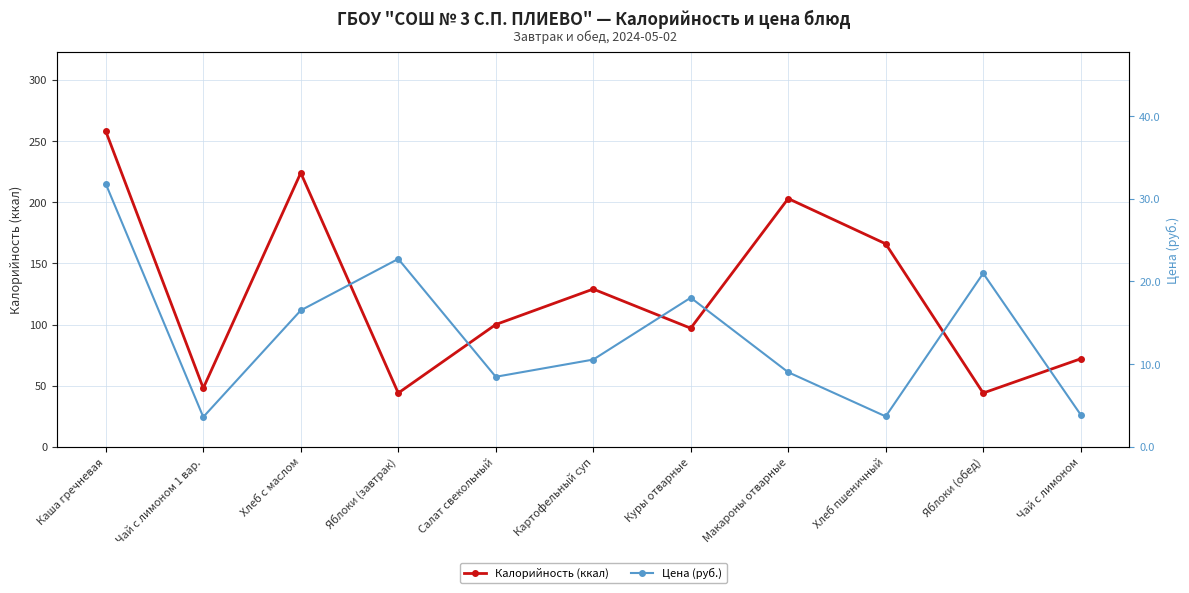

Which series changed the most between Хлеб с маслом and Салат свекольный?

Калорийность (ккал)